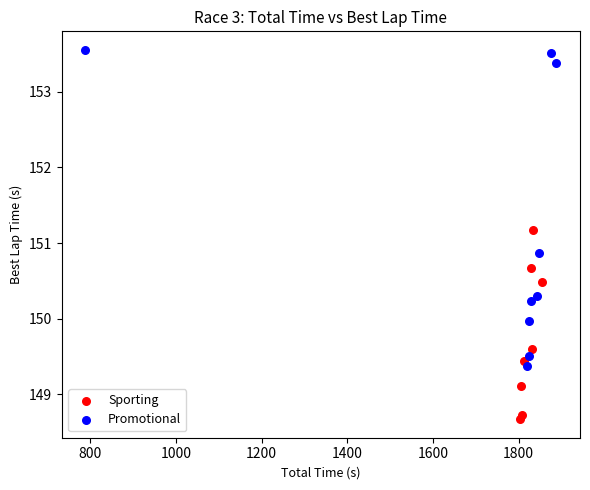

Which series reaches the maximum Y coordinate?

Promotional